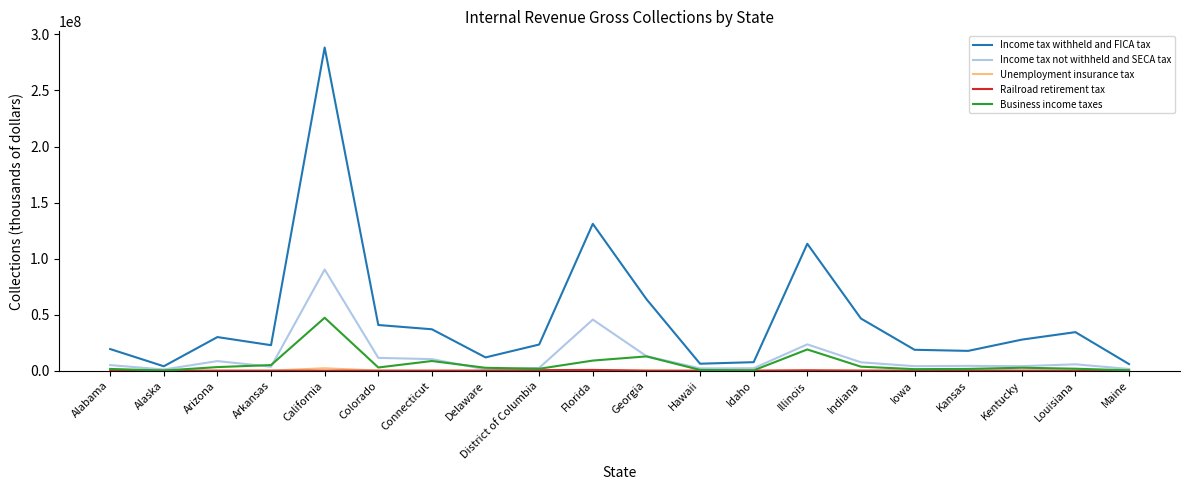

Which series changed the most between California and Hawaii?

Income tax withheld and FICA tax